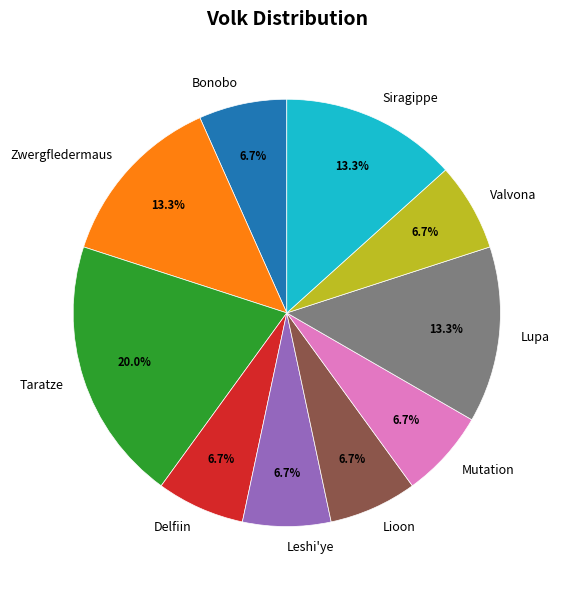

To the nearest percent, what portion does Valvona represent?

7%